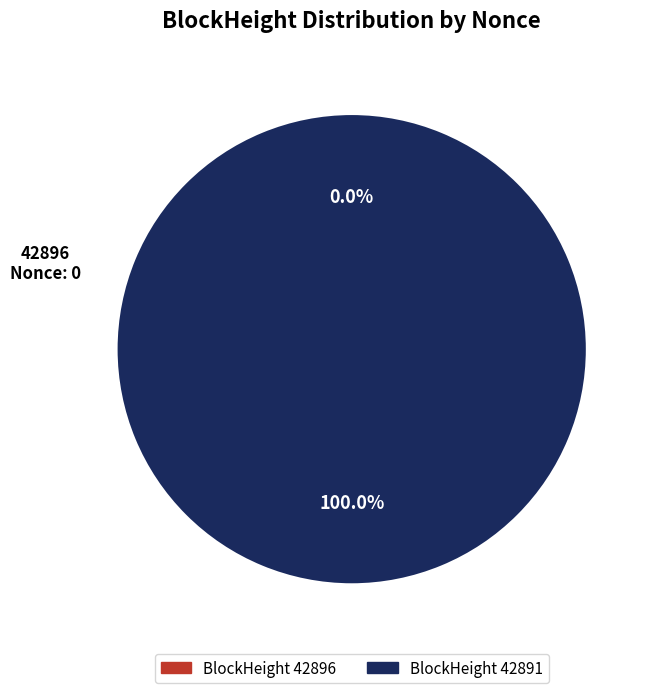

Which slice is the smallest?

42896